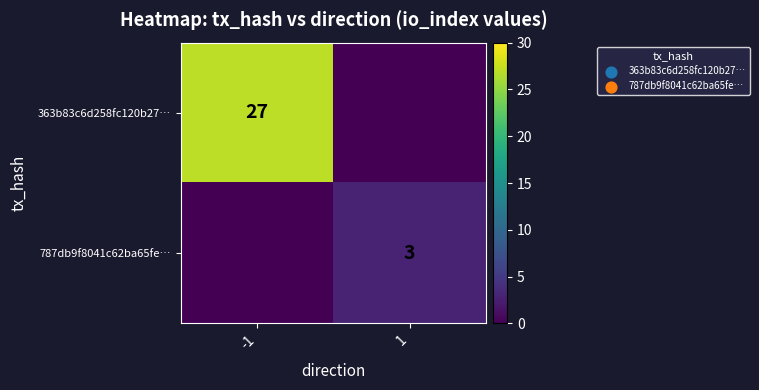

Is it true that 787db9f8041c62ba65fe… equals 3 at 1?

True